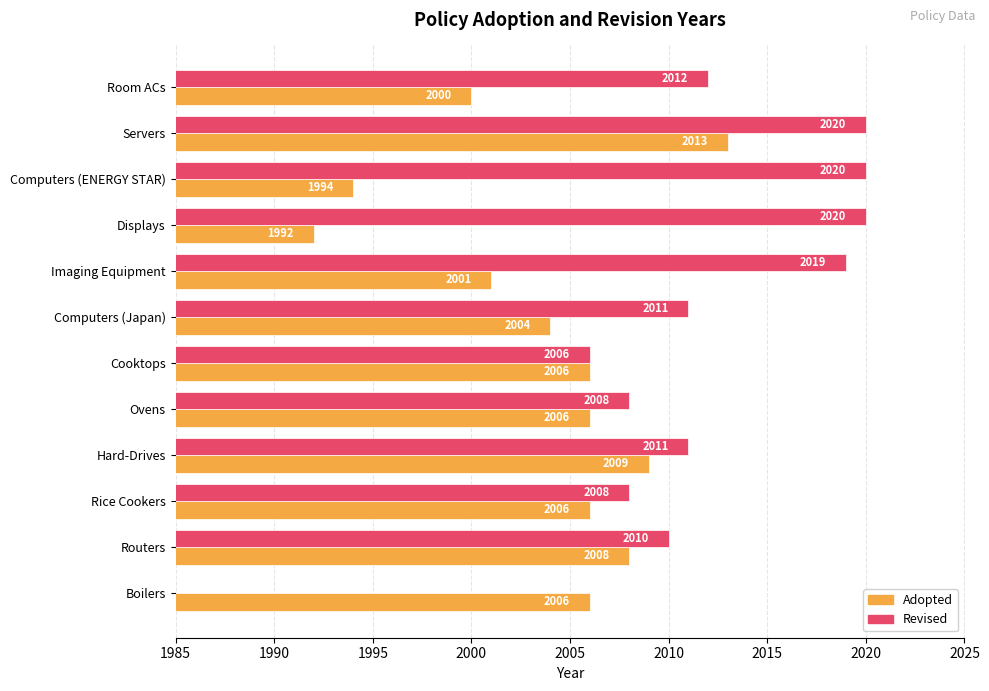

Between Boilers and Servers, which is larger?

Servers